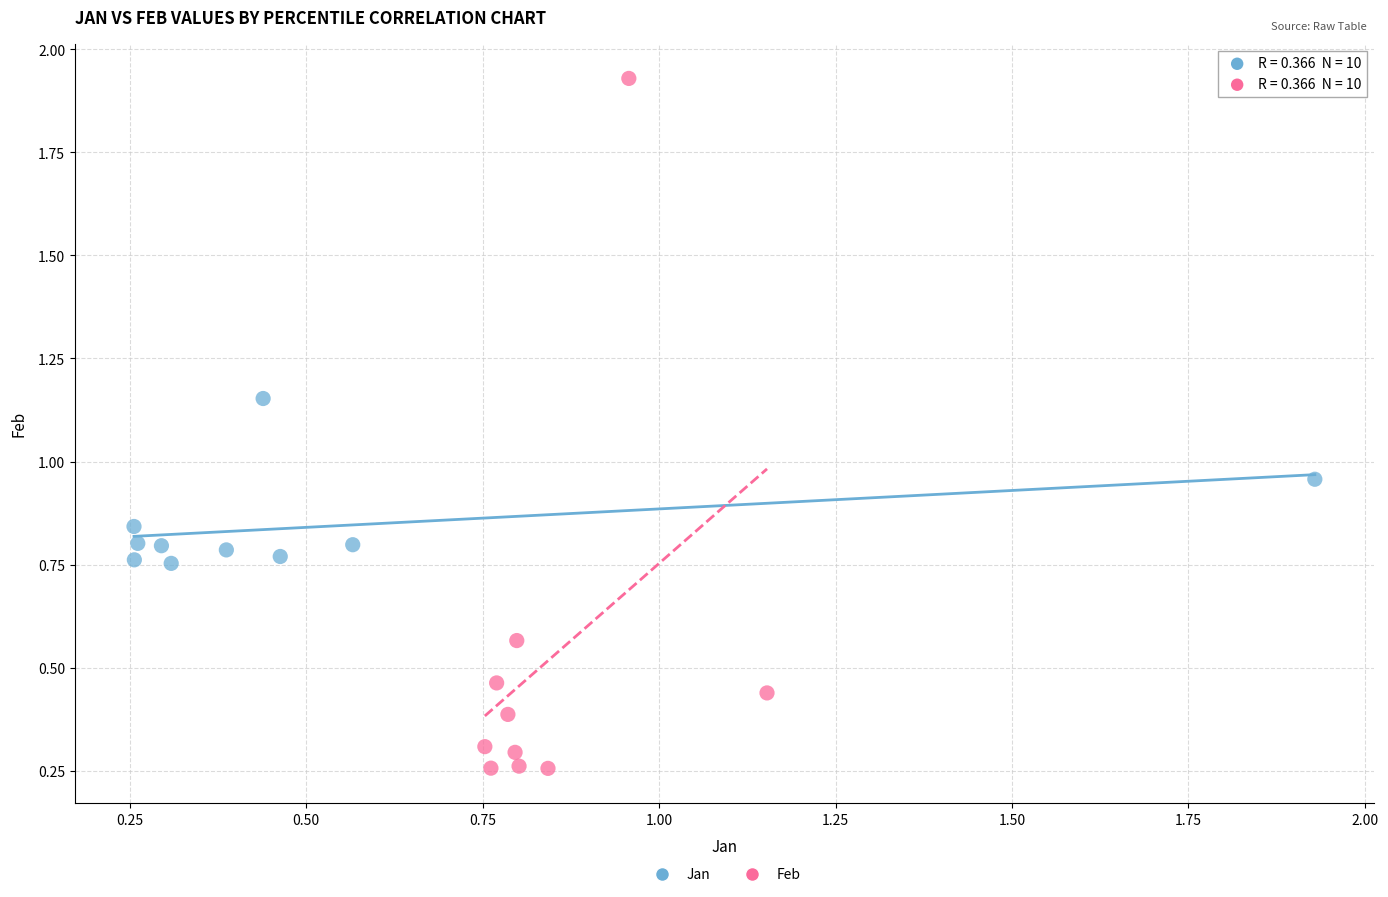

Which series reaches the maximum Y coordinate?

Feb